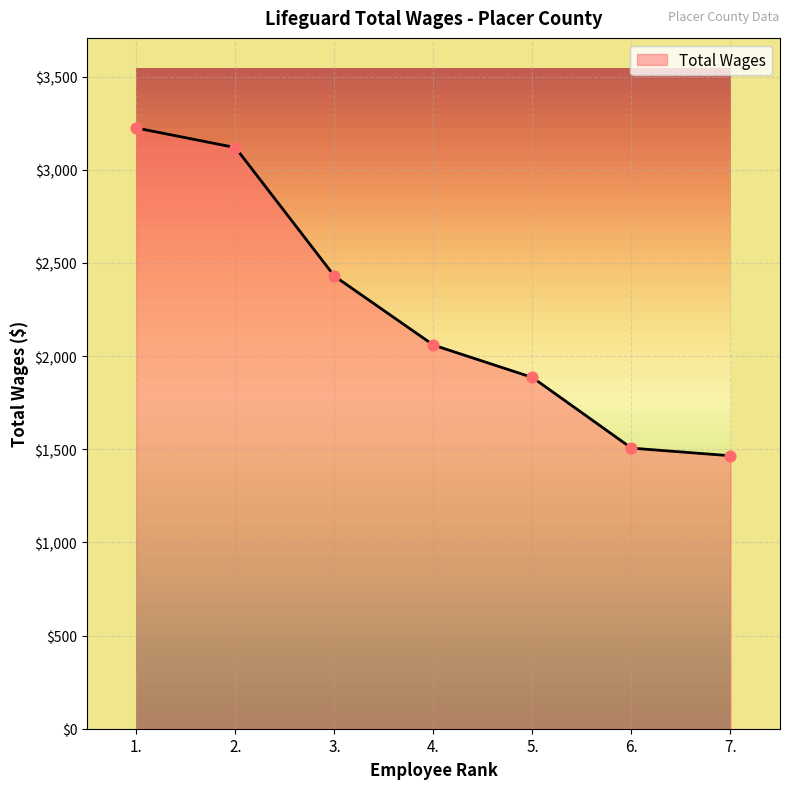

Approximately how many times larger is the value at 5. compared to 6.?

1.3